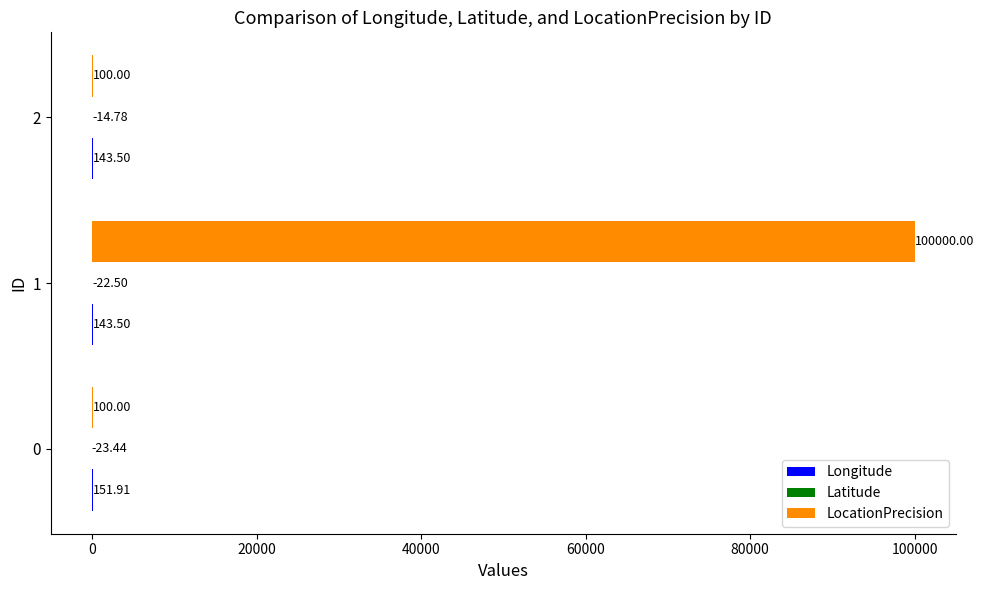

Which series changed the most between 0 and 1?

LocationPrecision